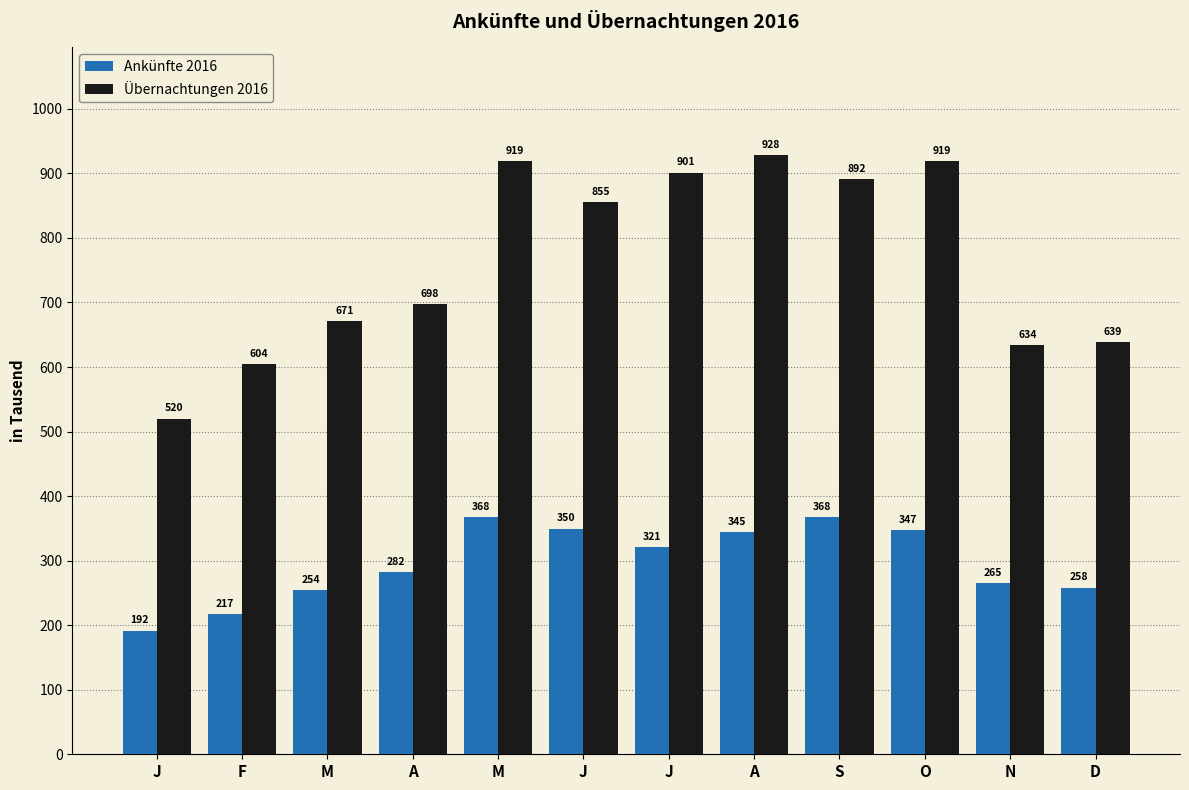

What are all the series names shown in the legend?

Ankünfte 2016, Übernachtungen 2016